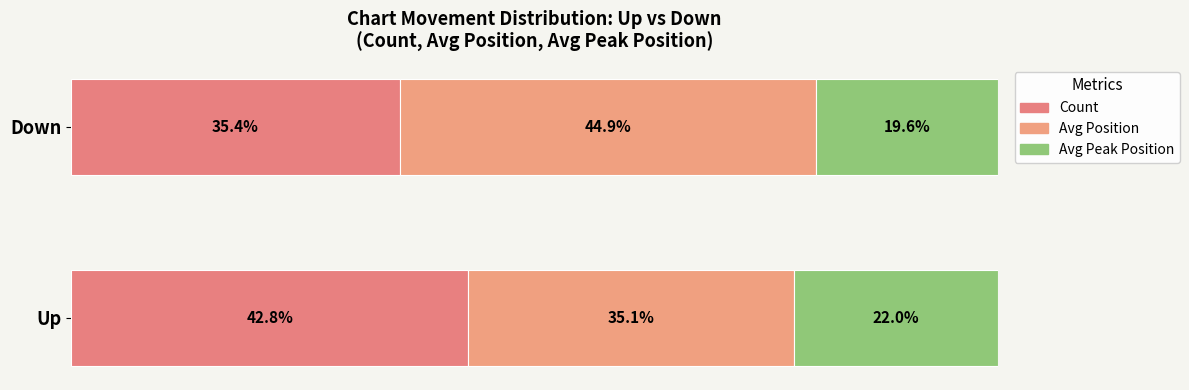

What is the average value of the Avg Position series?

40.0